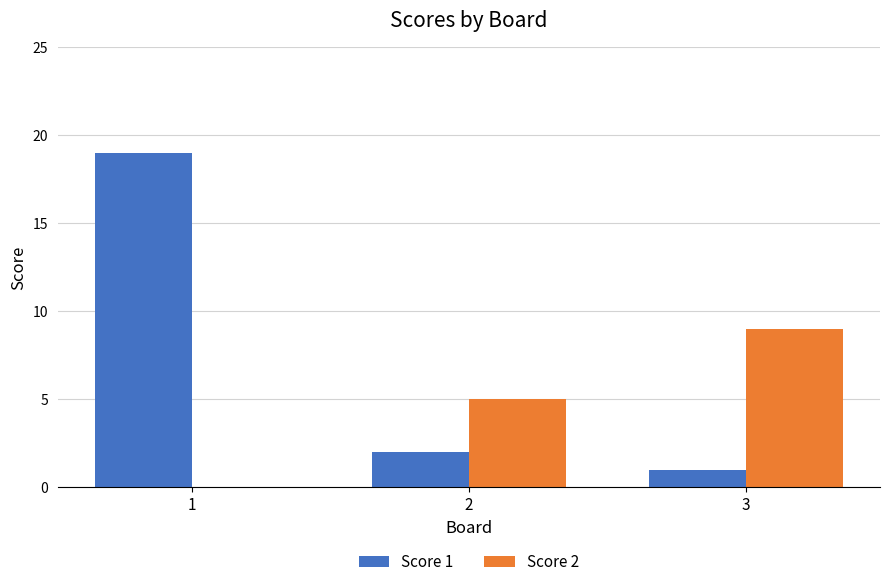

Is the value of Score 2 at 1 greater than the value of Score 1 at 3?

No